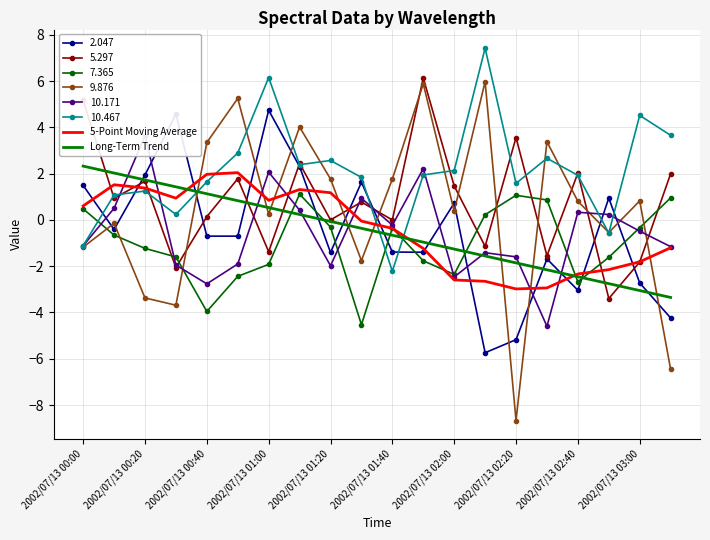

Is it true that 10.467 equals 2.6 at 2002/07/13 01:20?

True